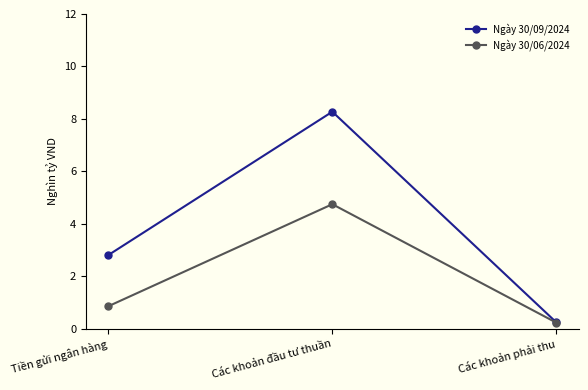

Is the value of Ngày 30/09/2024 at Các khoản phải thu greater than the value of Ngày 30/06/2024 at Tiền gửi ngân hàng?

No